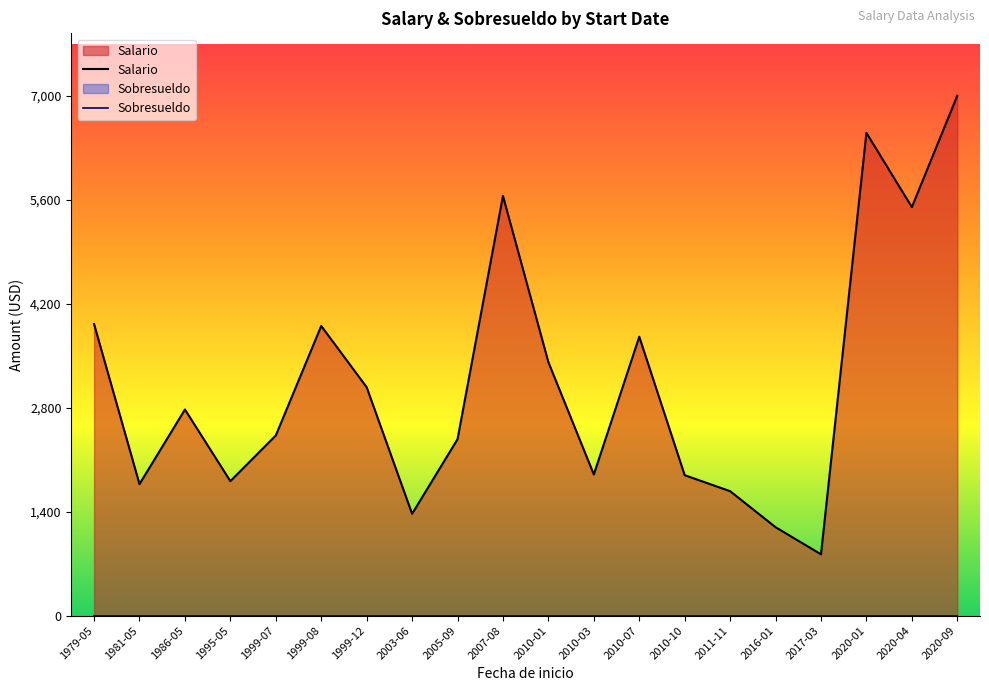

True or false: Sobresueldo has more than 0 interior local peaks.

False